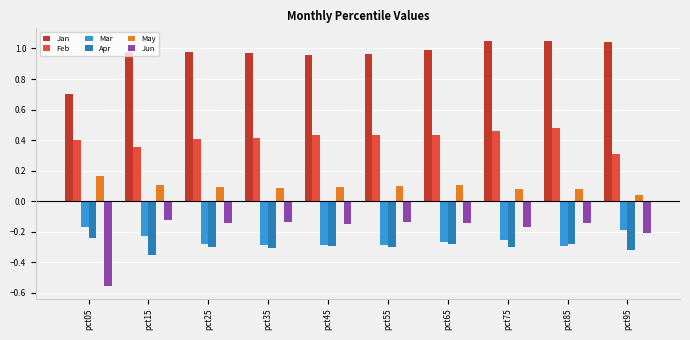

What are all the series names shown in the legend?

Jan, Feb, Mar, Apr, May, Jun